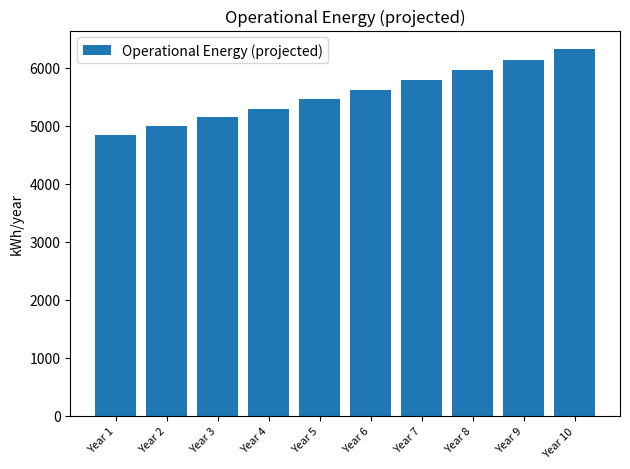

What is the value of the 5th bar from the left?

5454.9